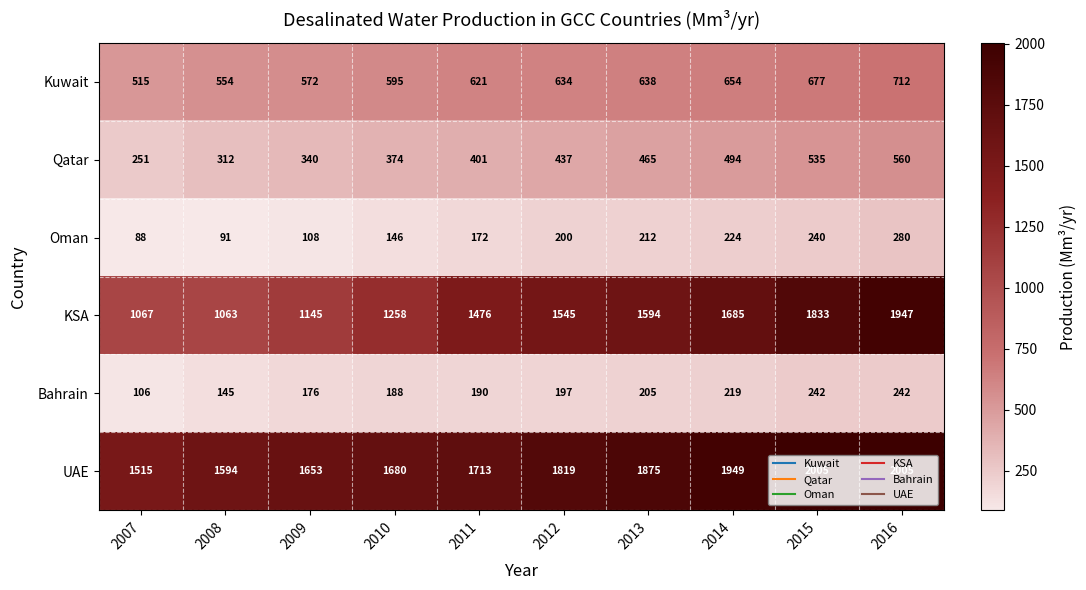

What is the sum of all Oman values?

1761